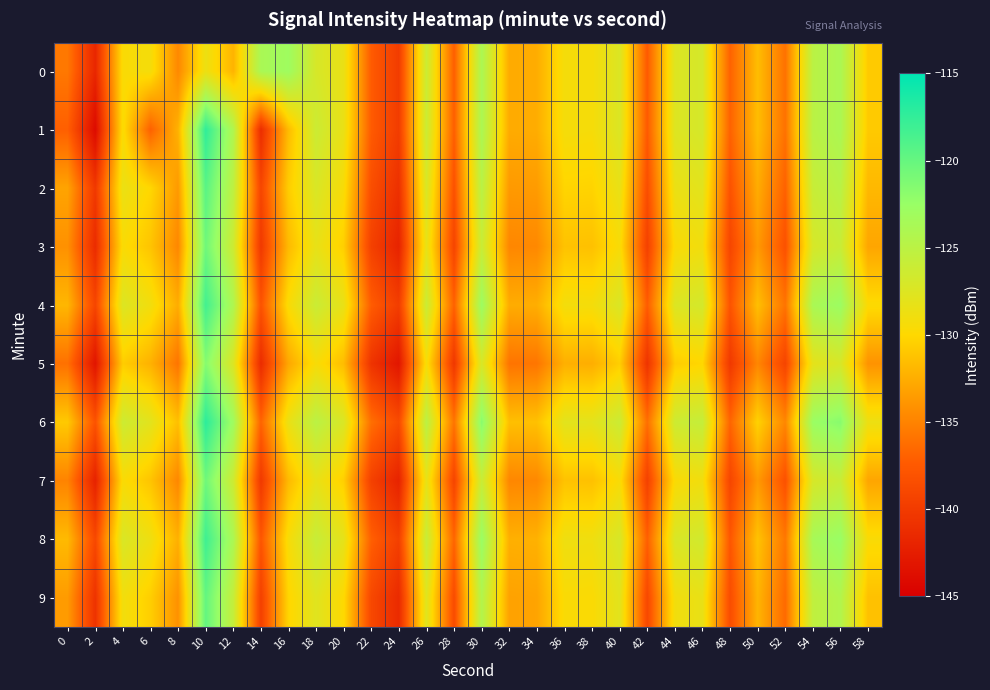

Which series has the widest spread of values?

1